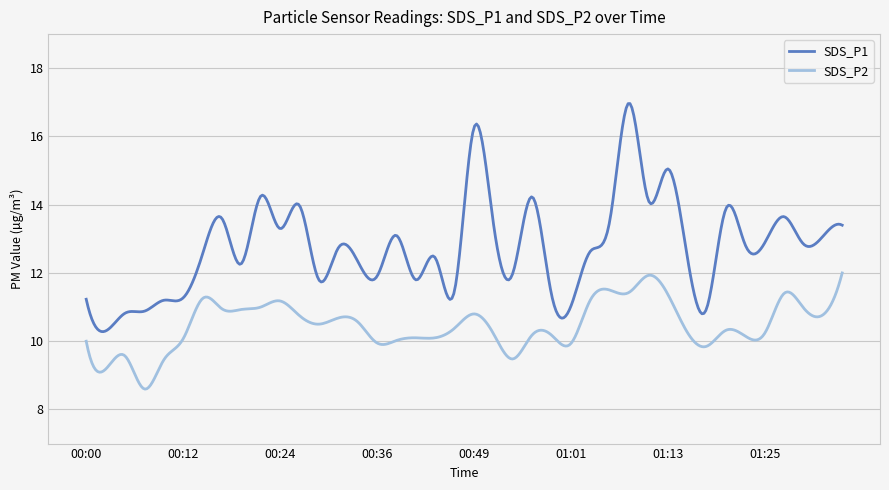

List the series in order of their overall mean, lowest first.

SDS_P2, SDS_P1